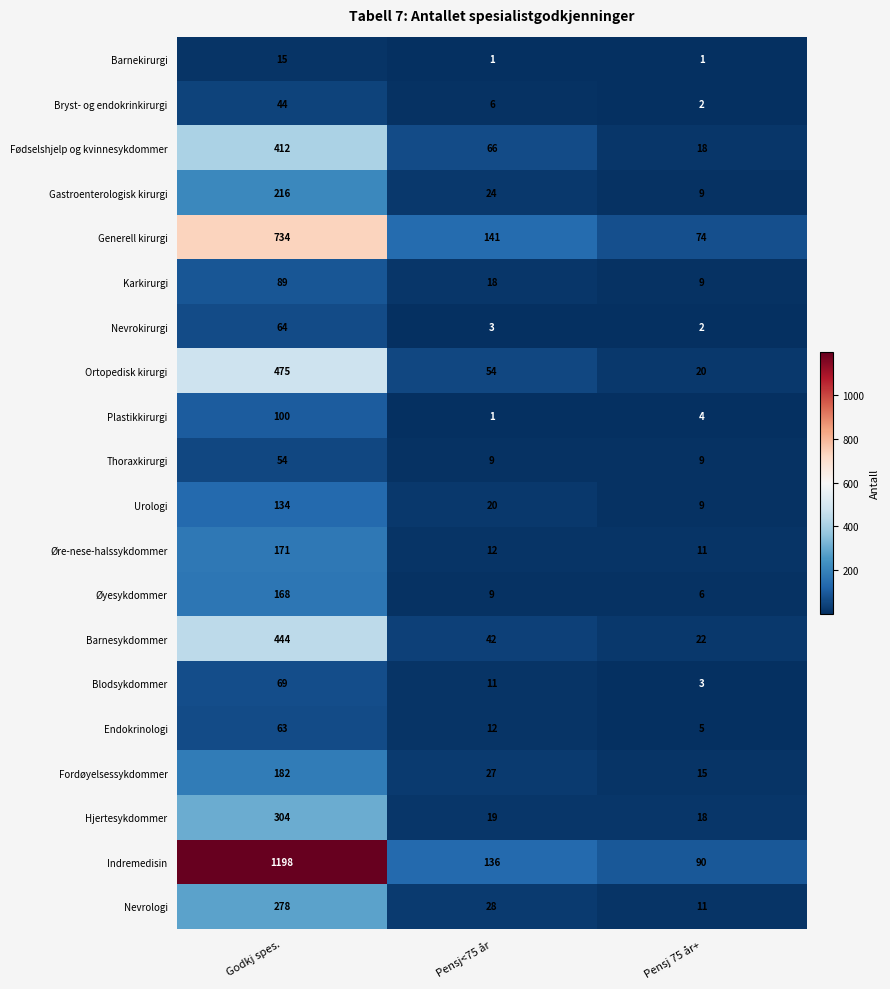

Where is Hjertesykdommer nearest to the value 161?

Pensj<75 år